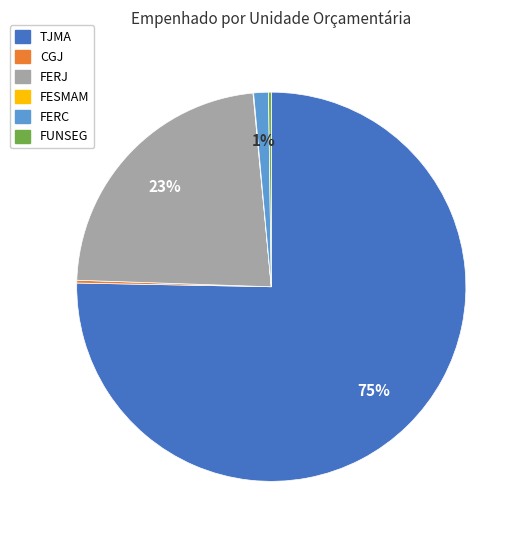

To the nearest percent, what is the average slice percentage?

17%